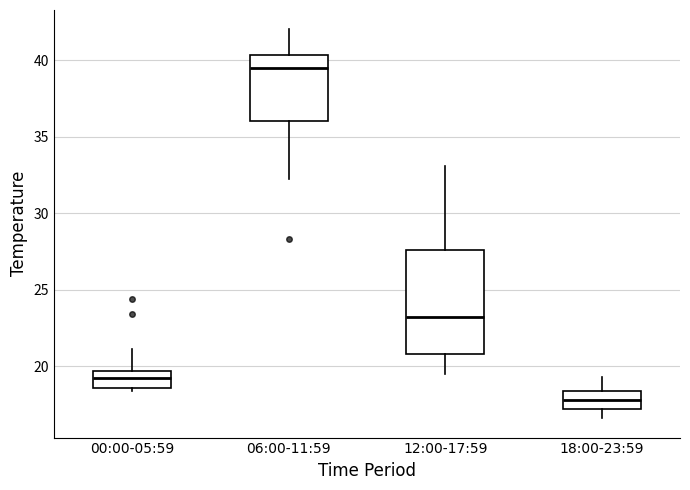

Which box has the highest median line?

06:00-11:59